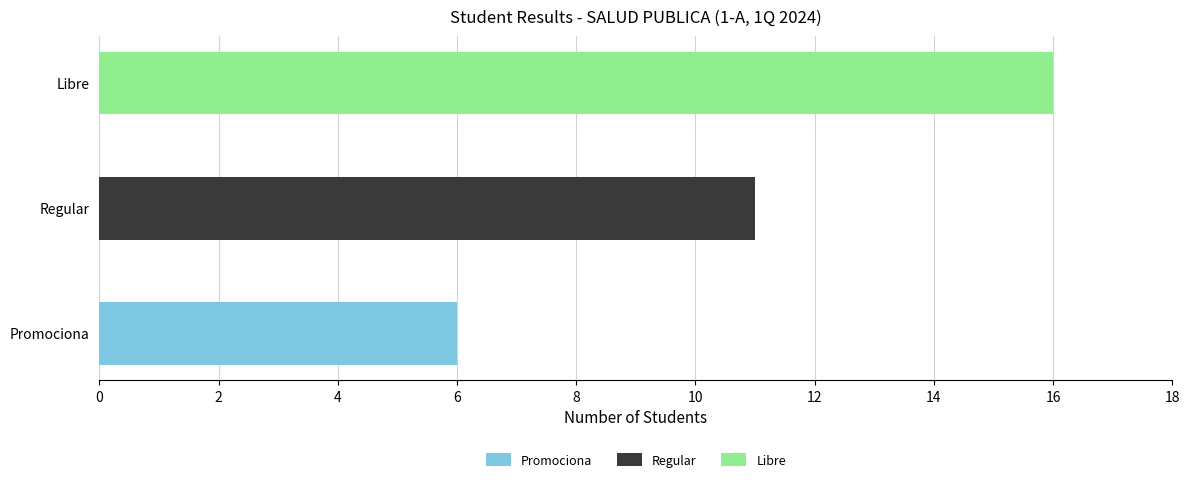

What is the difference between the maximum and minimum values?

10